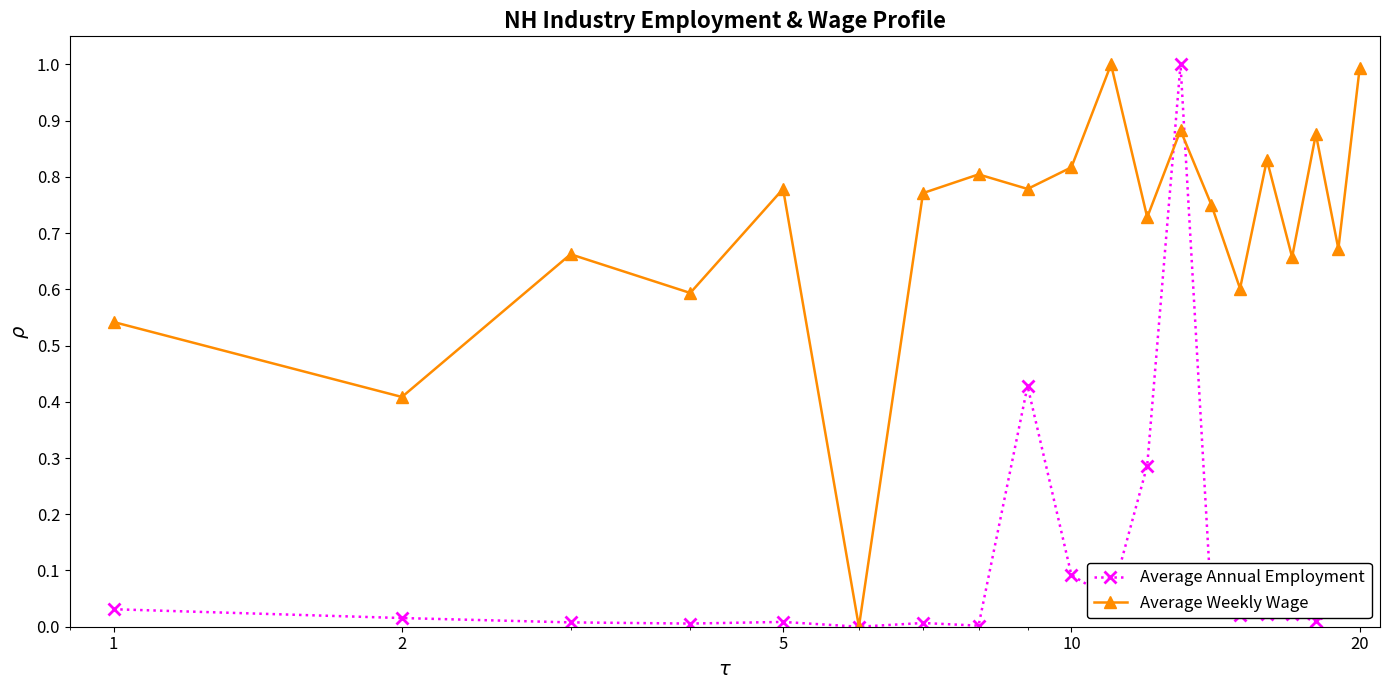

What is the maximum value shown in the chart?

1.0